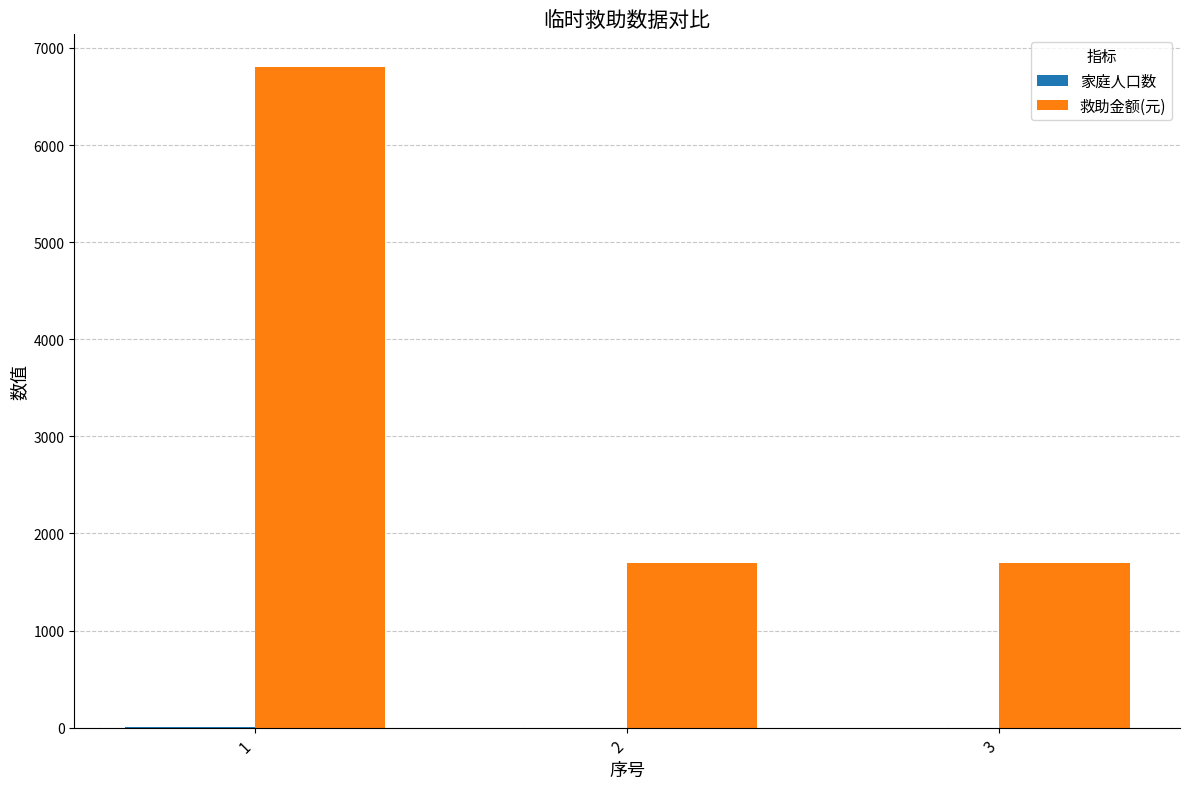

Which series has the largest total across all categories?

救助金额(元)